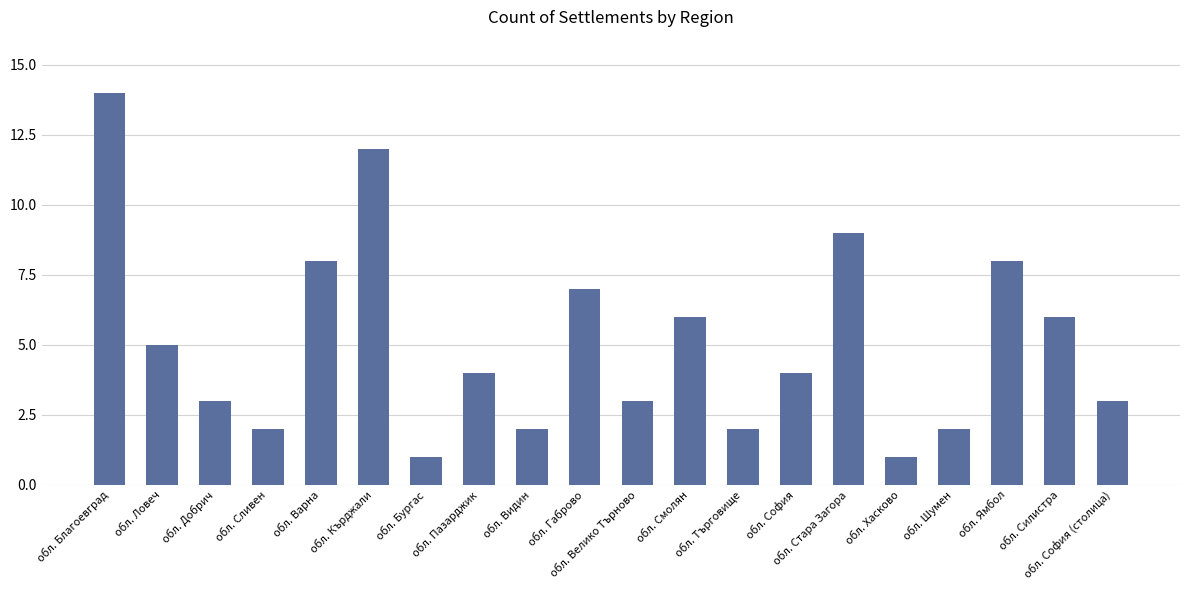

What is the maximum value shown in the chart?

14